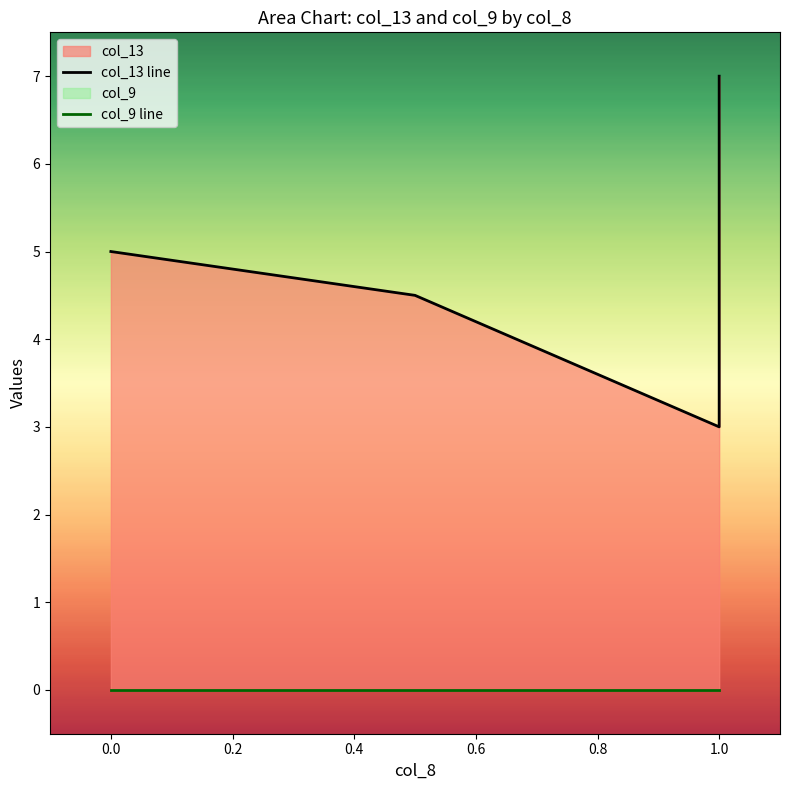

At how many categories does at least one series exceed 5?

1